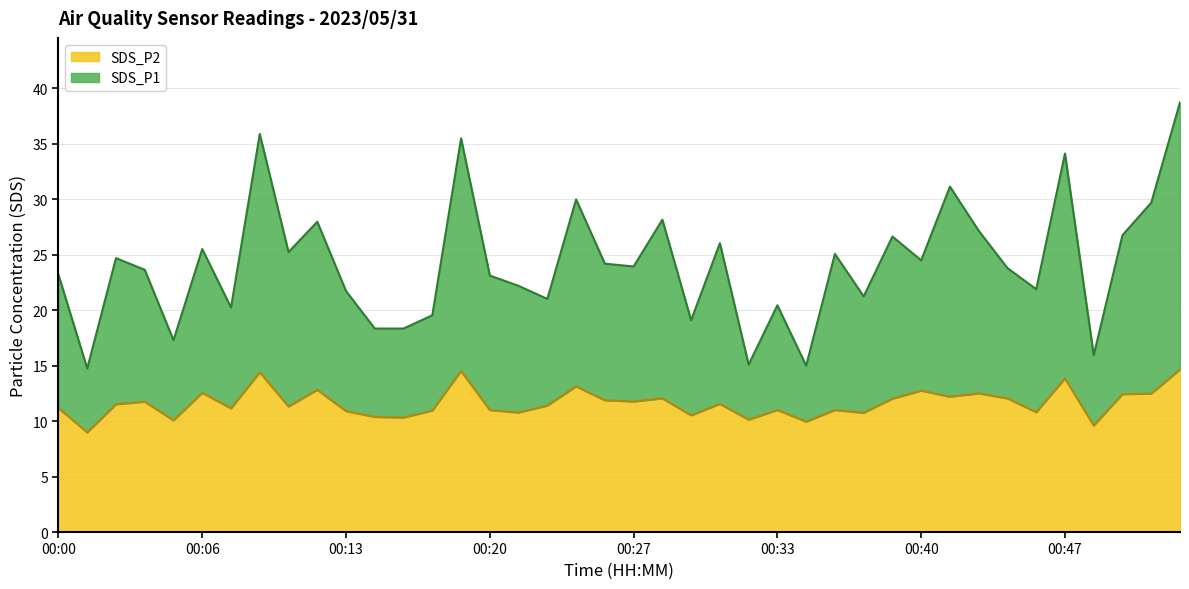

Which category has the highest value in the SDS_P2 series?

00:52